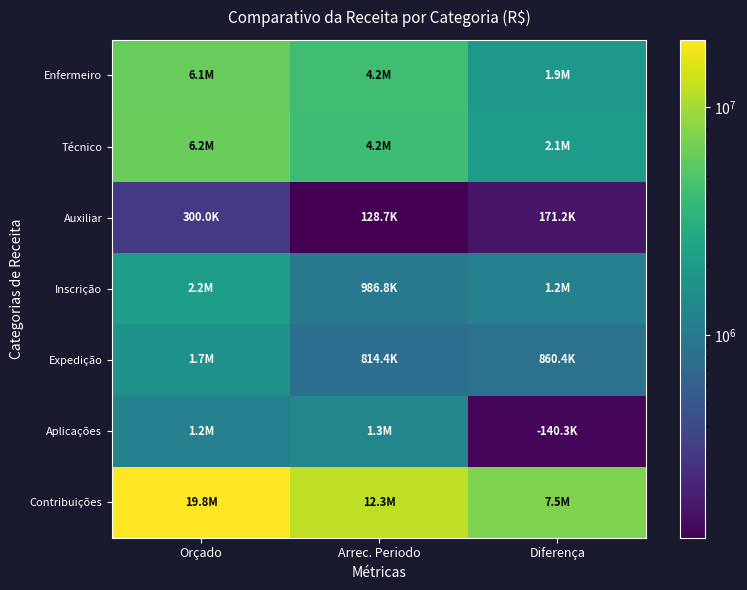

What is the total value across all series at Diferença?

13803750.8